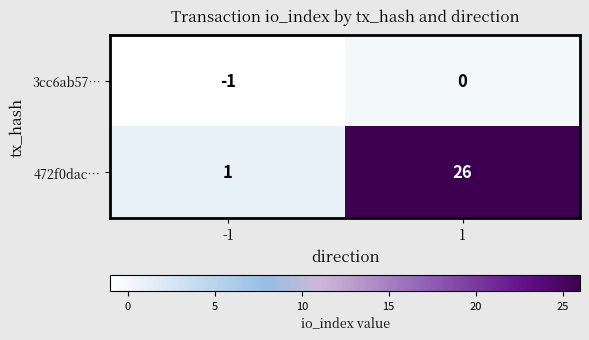

Which series has the largest range (max minus min)?

472f0dac…